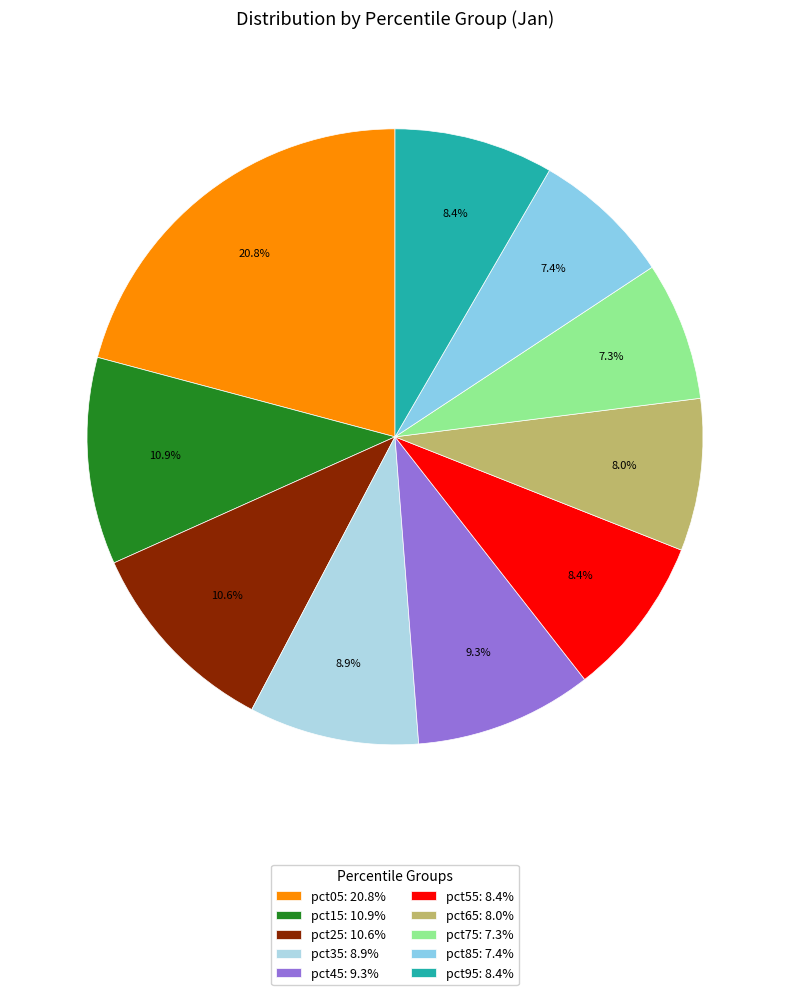

Rank the categories by value from highest to lowest.

pct05, pct15, pct25, pct45, pct35, pct55, pct95, pct65, pct85, pct75